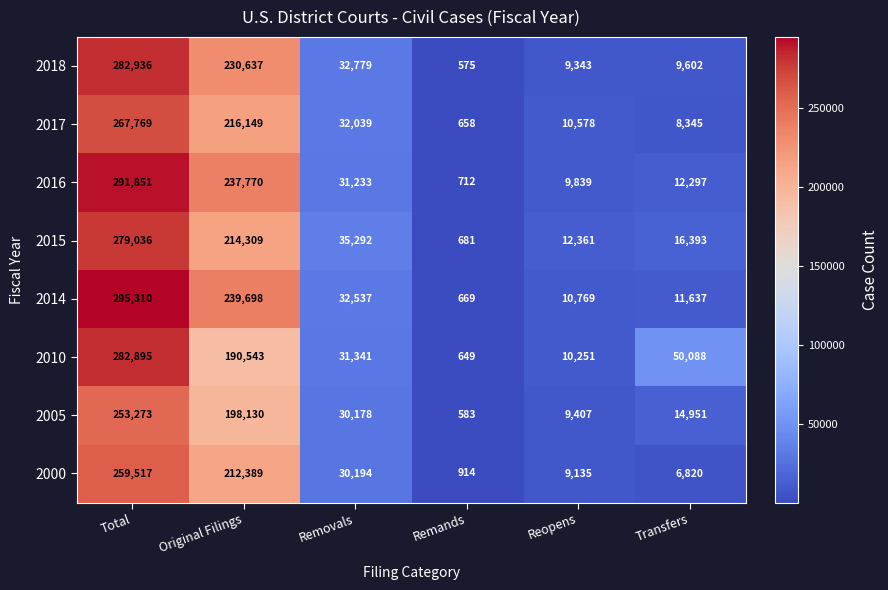

Rank the series at Original Filings from highest to lowest value.

2014, 2016, 2018, 2017, 2015, 2000, 2005, 2010